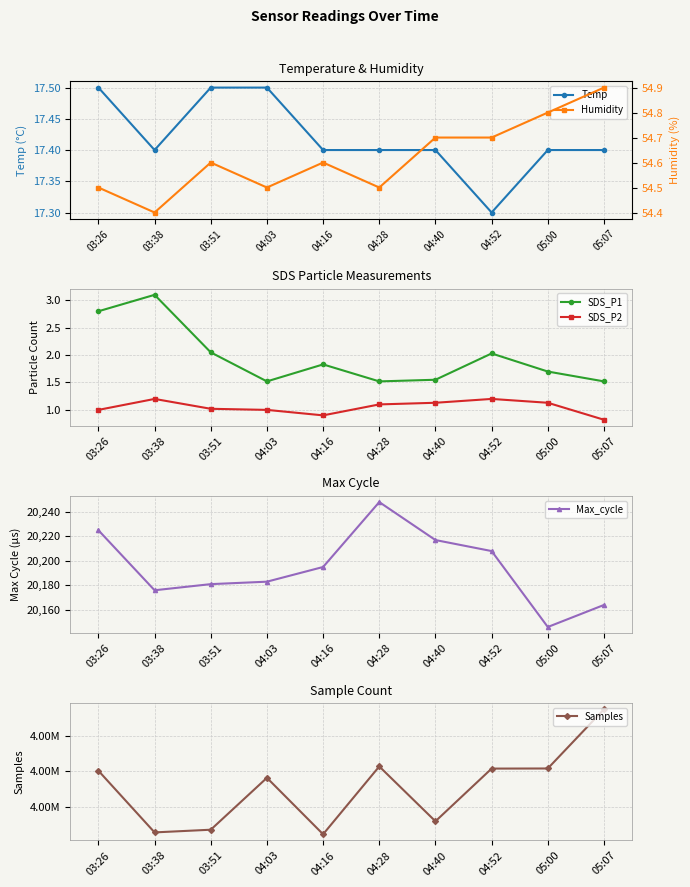

Rank the categories by Max_cycle value from lowest to highest.

05:00, 05:07, 03:38, 03:51, 04:03, 04:16, 04:52, 04:40, 03:26, 04:28